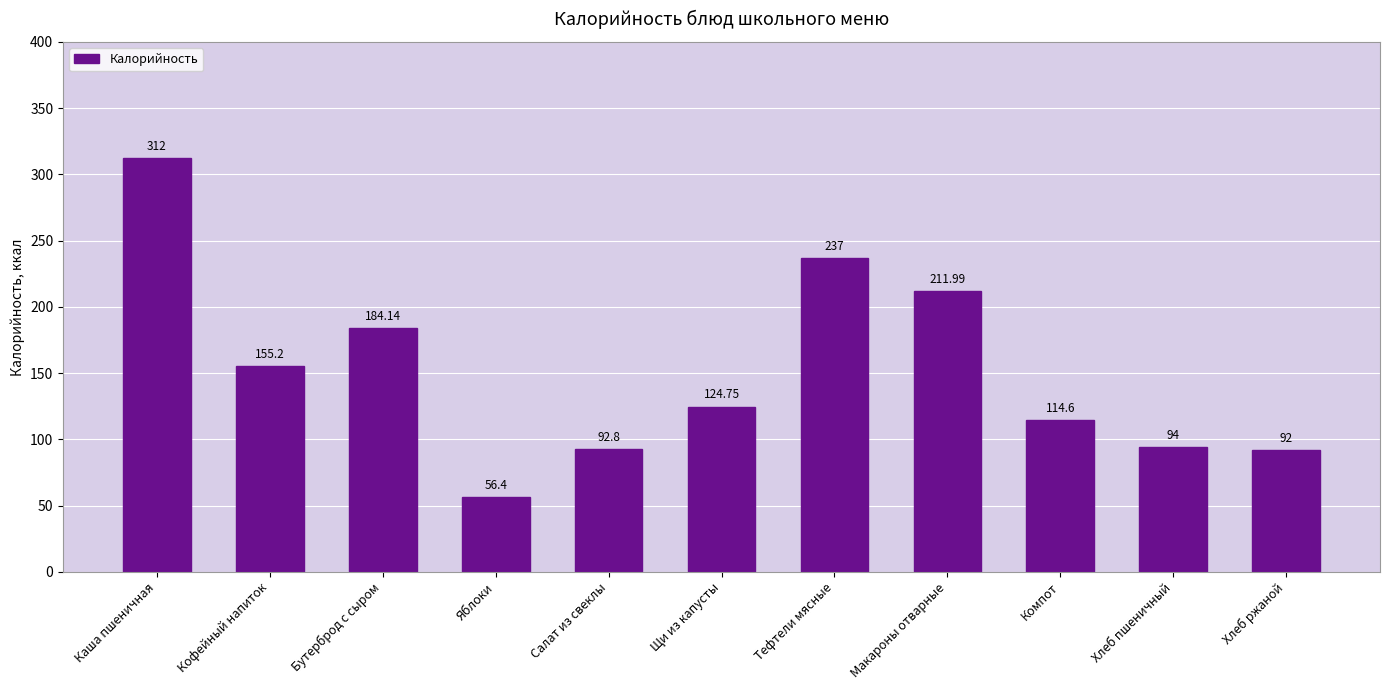

True or false: the data shows 92.8 at Салат из свеклы.

True